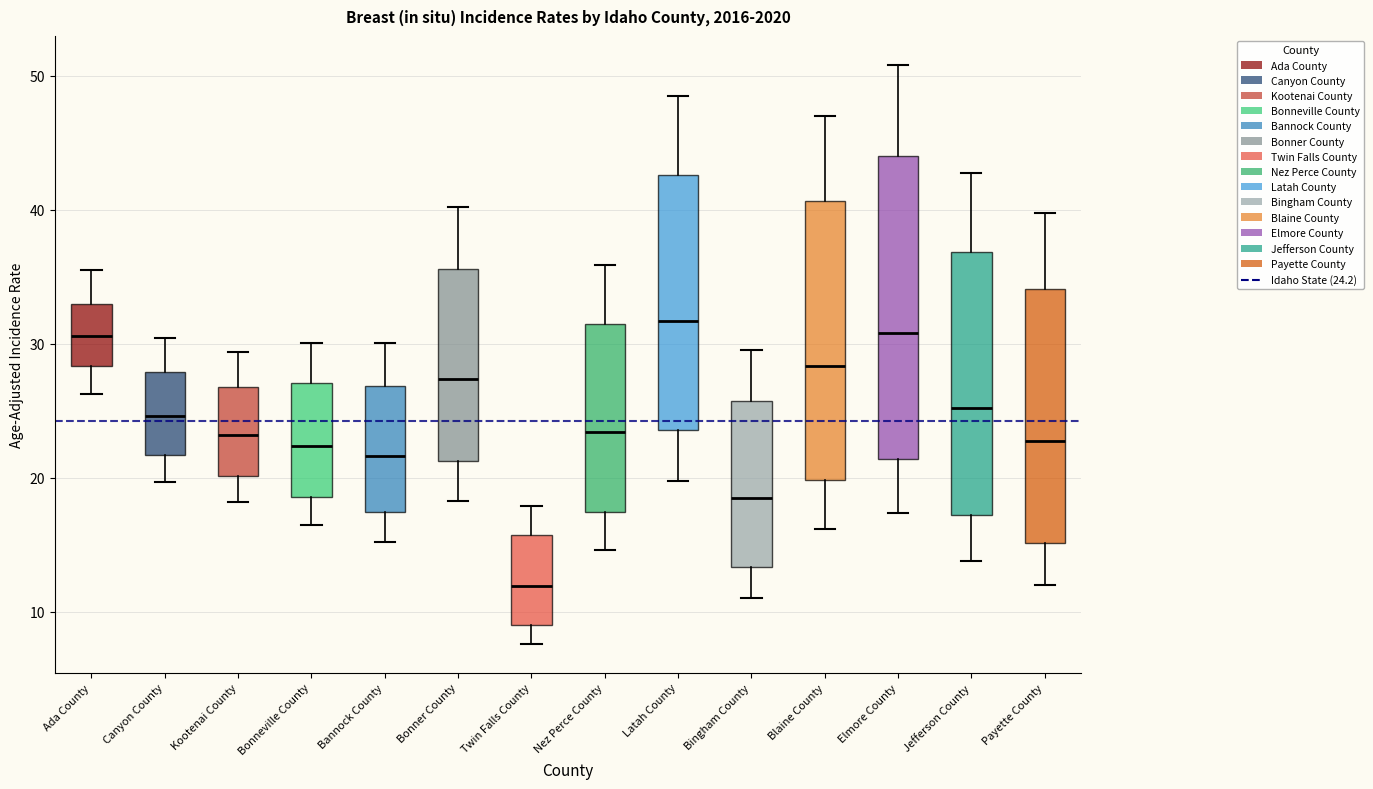

Reading left to right, read every box against the y-axis: the position of its median line, the range the box covers, and the ends of its whiskers. The values are not printed on the chart, so give them approximately, as read against the axis.

Ada County: median 31, box 28 to 33, whiskers 26 to 35
Canyon County: median 25, box 22 to 28, whiskers 20 to 30
Kootenai County: median 23, box 20 to 27, whiskers 18 to 29
Bonneville County: median 22, box 19 to 27, whiskers 16 to 30
Bannock County: median 22, box 17 to 27, whiskers 15 to 30
Bonner County: median 27, box 21 to 36, whiskers 18 to 40
Twin Falls County: median 12, box 9 to 16, whiskers 8 to 18
Nez Perce County: median 23, box 17 to 32, whiskers 15 to 36
Latah County: median 32, box 24 to 43, whiskers 20 to 49
Bingham County: median 19, box 13 to 26, whiskers 11 to 30
Blaine County: median 28, box 20 to 41, whiskers 16 to 47
Elmore County: median 31, box 21 to 44, whiskers 17 to 51
Jefferson County: median 25, box 17 to 37, whiskers 14 to 43
Payette County: median 23, box 15 to 34, whiskers 12 to 40